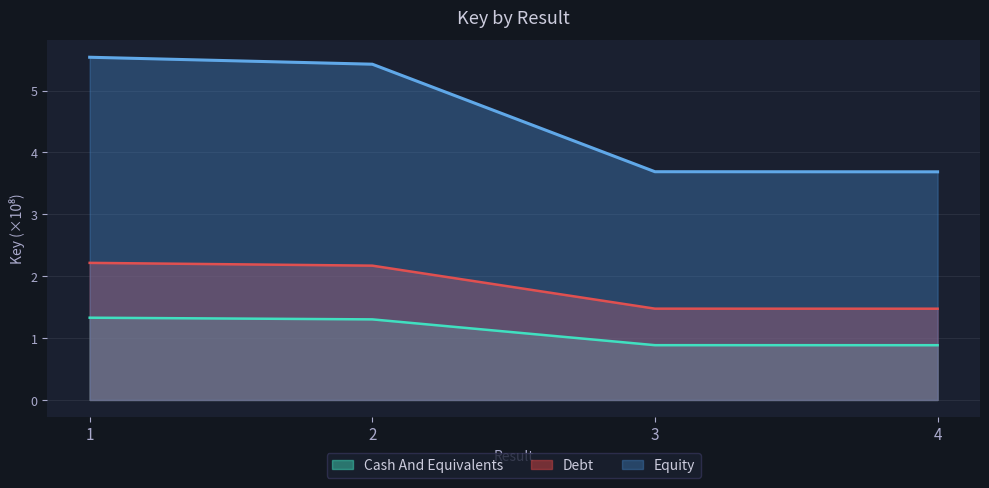

What is the minimum value for Debt?

1.5